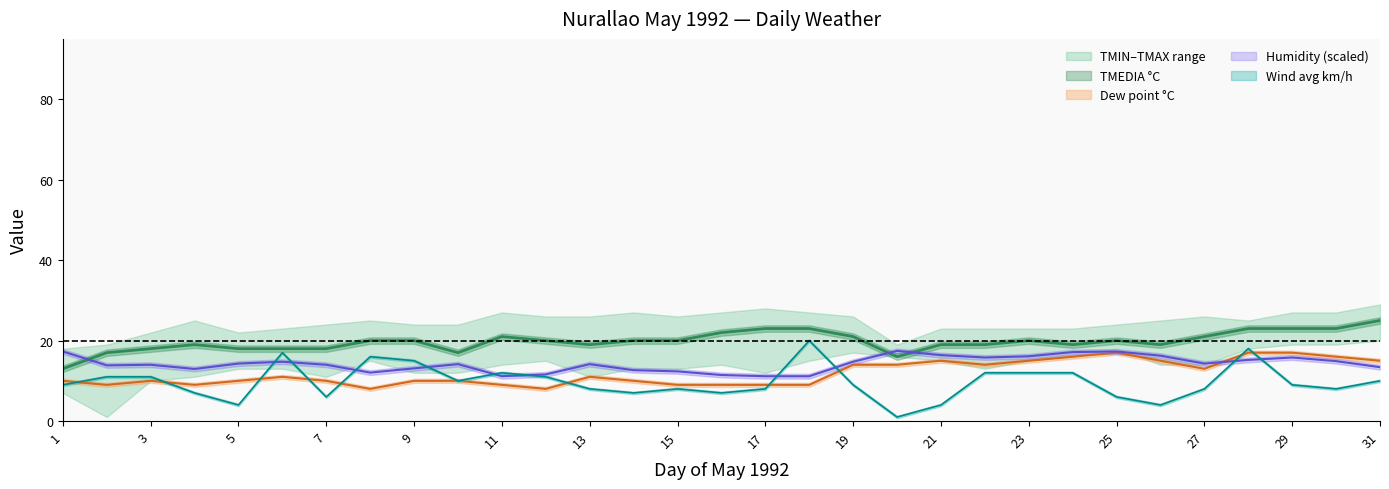

Rank the series by their maximum value, from lowest to highest.

PUNTORUGIADA °C, UMIDITA %, VENTOMEDIA km/h, TMEDIA °C